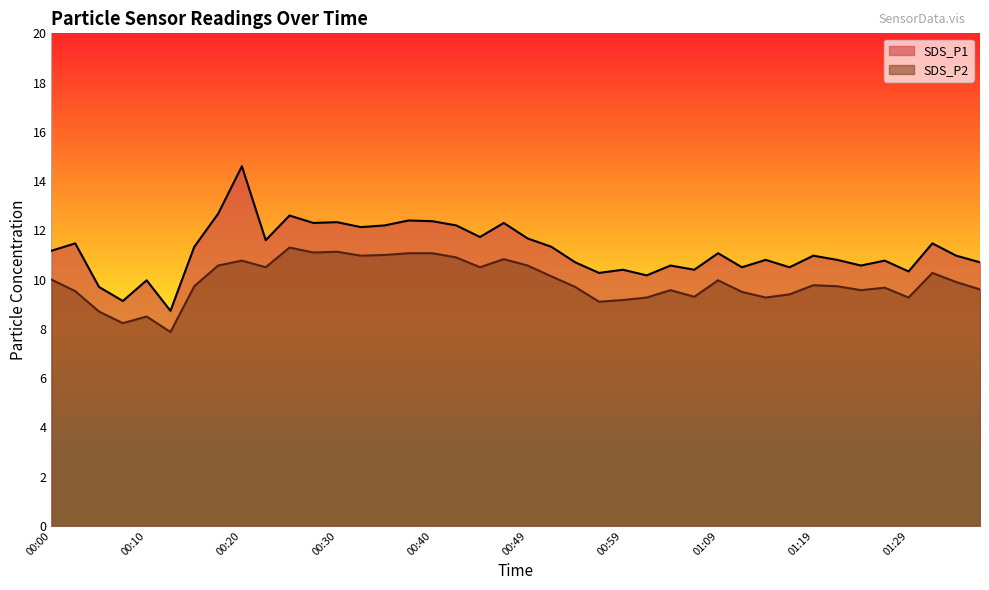

Rank the series by their average value, from lowest to highest.

SDS_P2, SDS_P1